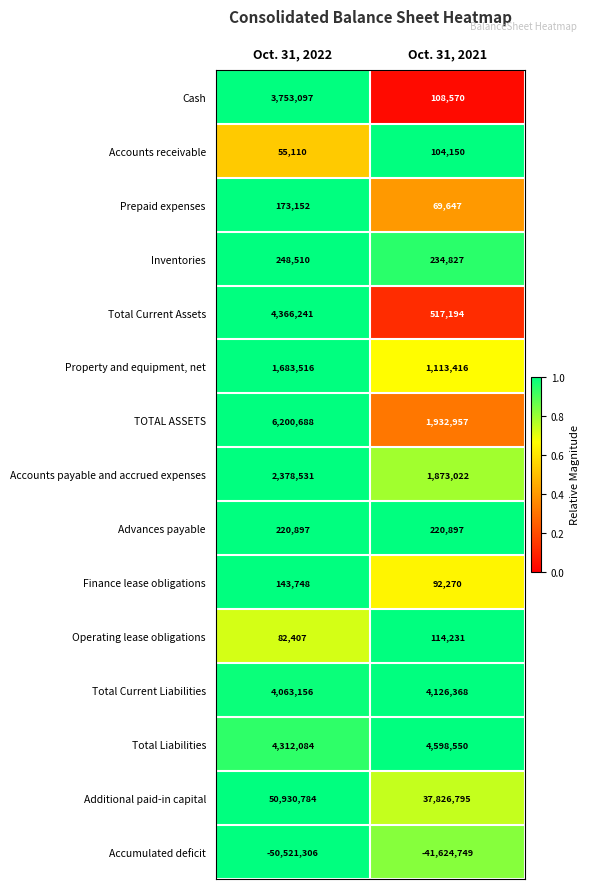

What is the spread (max minus min) of values at Oct. 31, 2022?

101452090